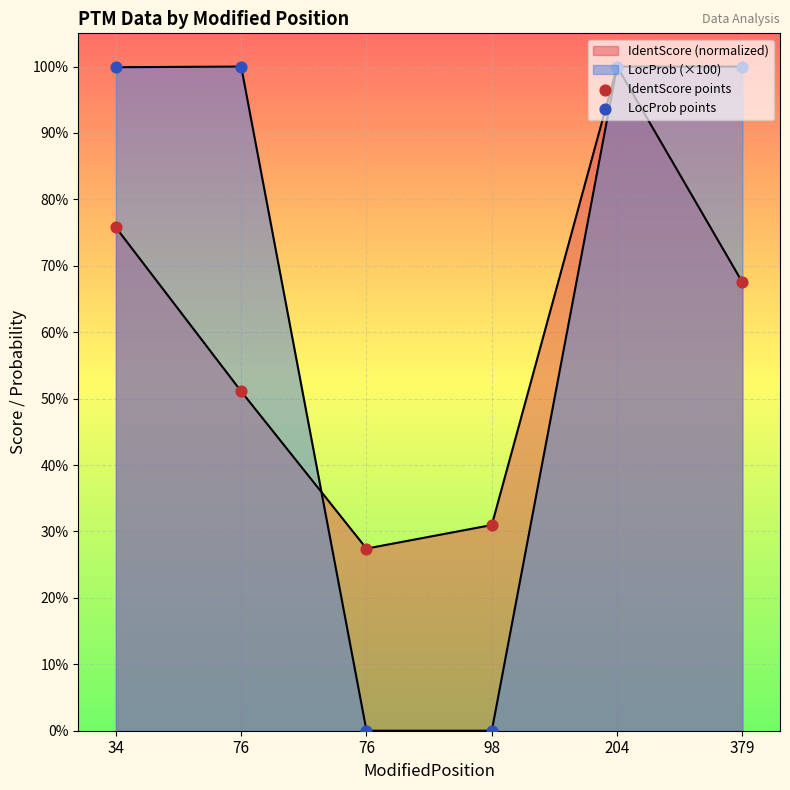

How many lines are shown in the chart?

2